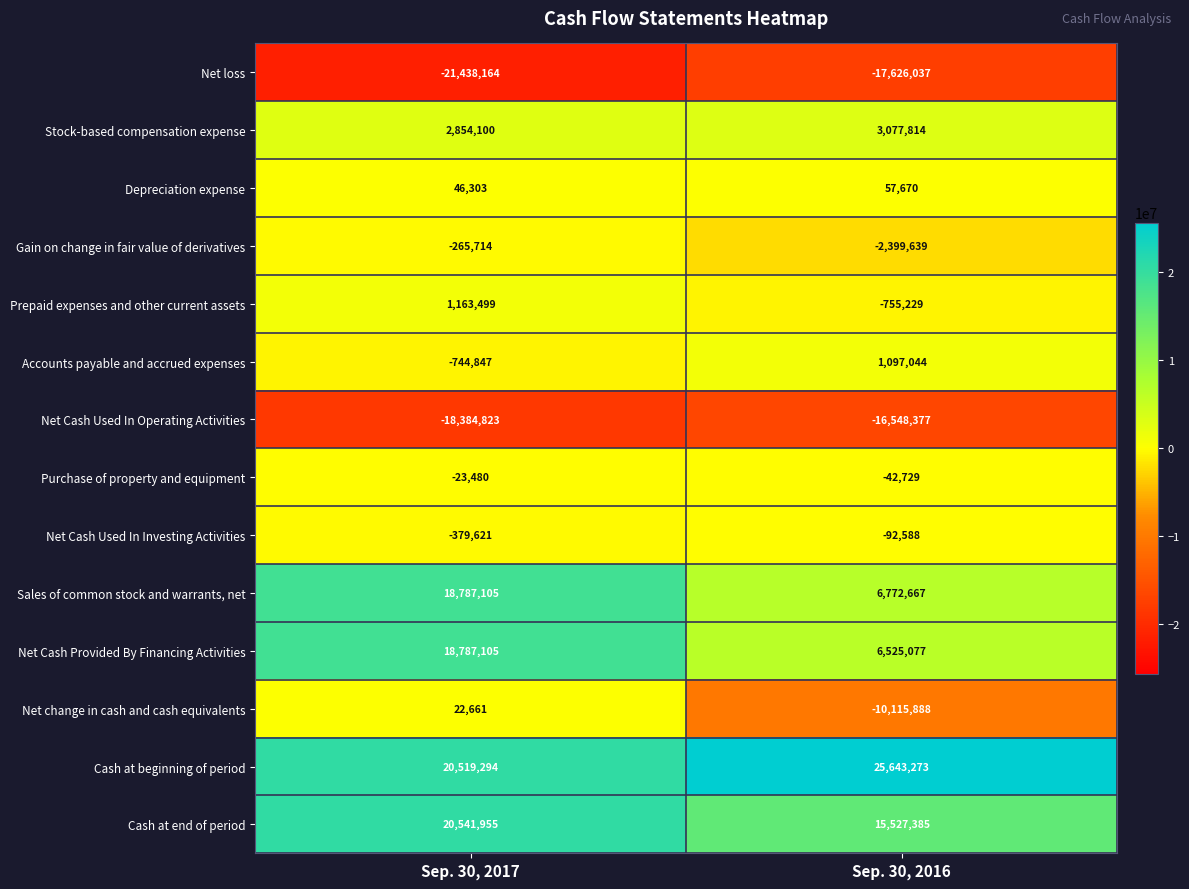

What is the smallest value displayed?

-21438164